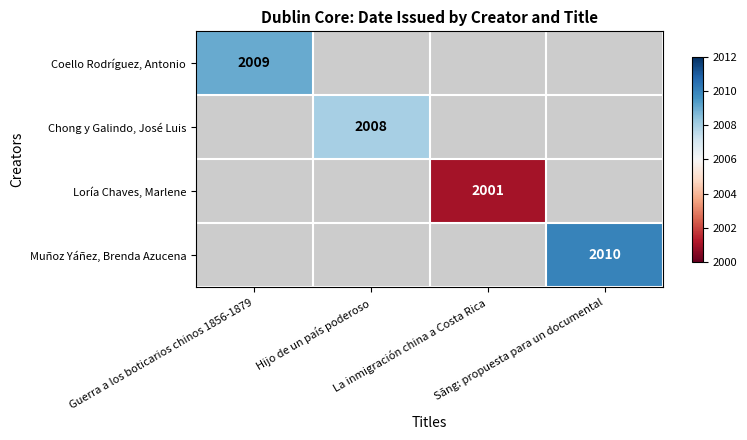

At how many categories does at least one series exceed 2007?

3